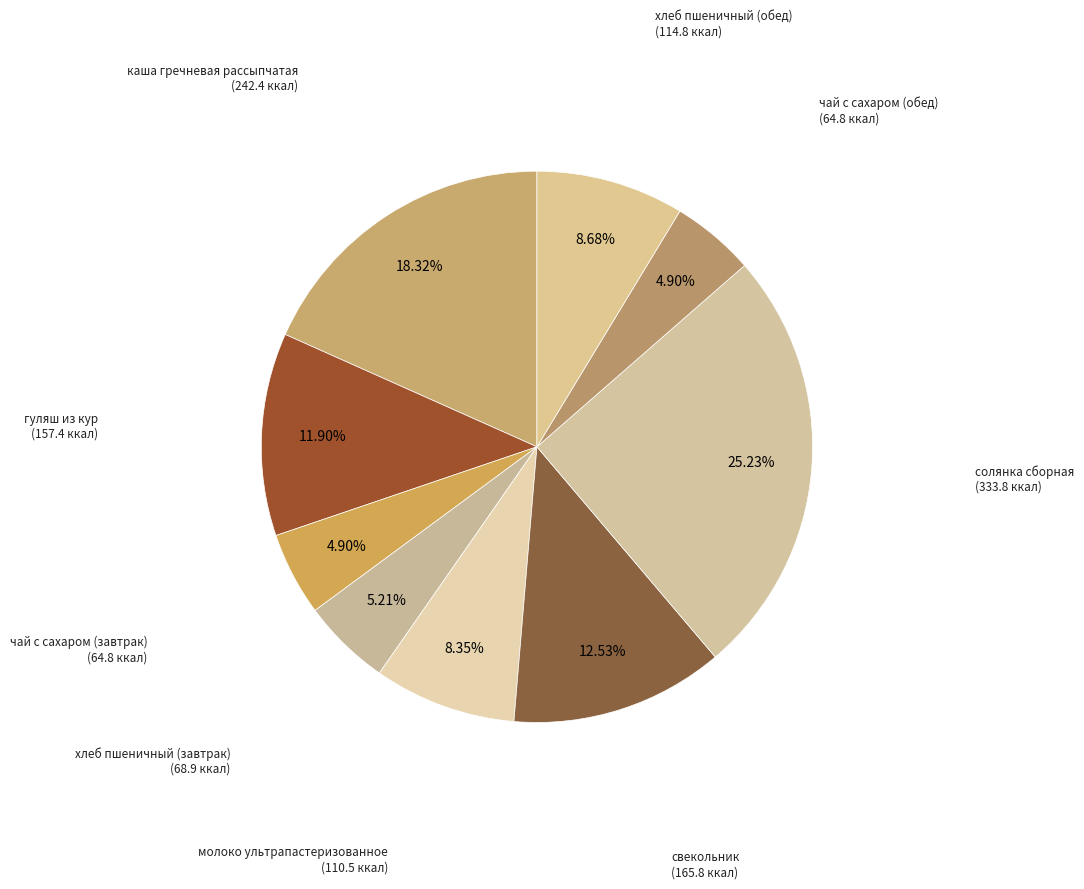

How many segments does this pie chart have?

9